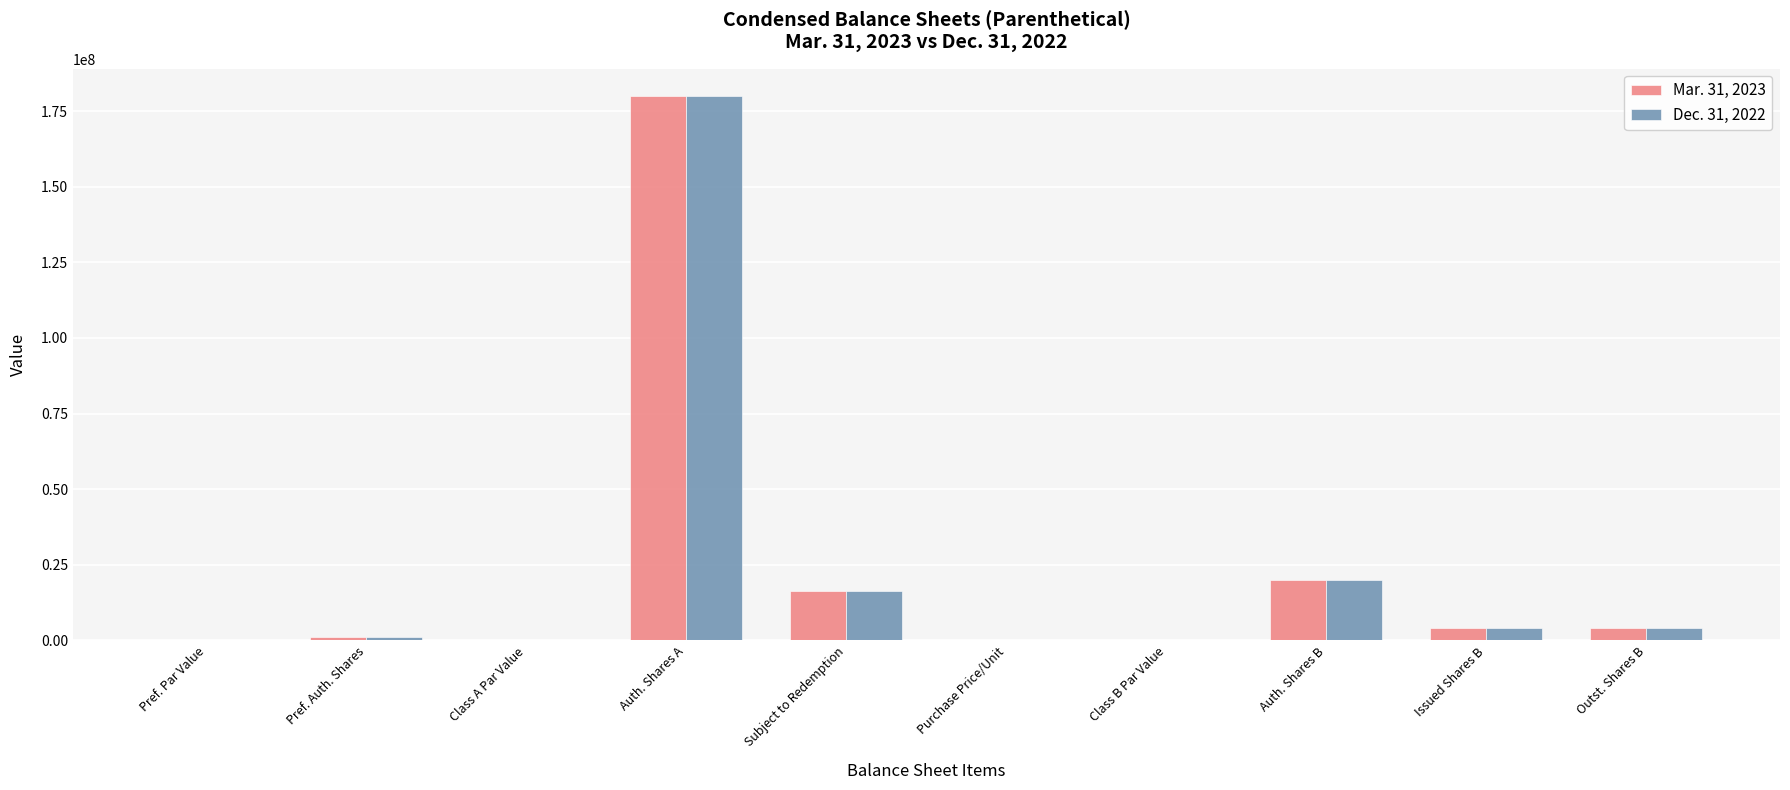

What is the total value across all series at Subject to Redemption?

33000000.0